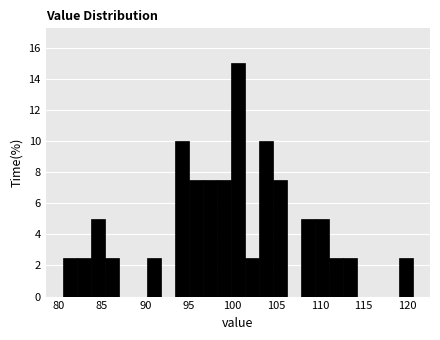

Around what value on the x-axis is the tallest bar? Give the approximate position of its centre, as read against the axis.

100.5